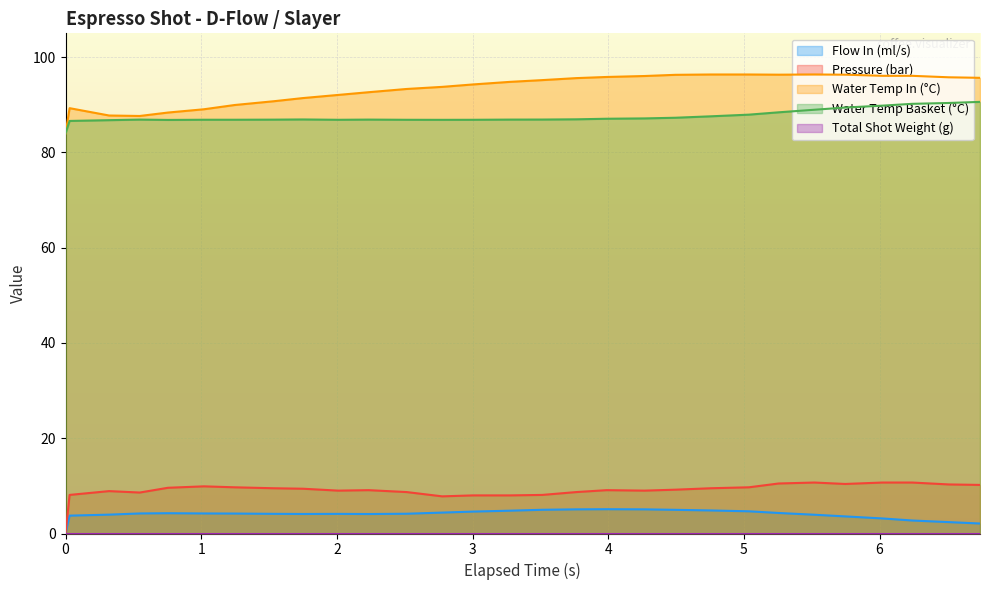

Which series has the largest range (max minus min)?

Water Temp In (°C)